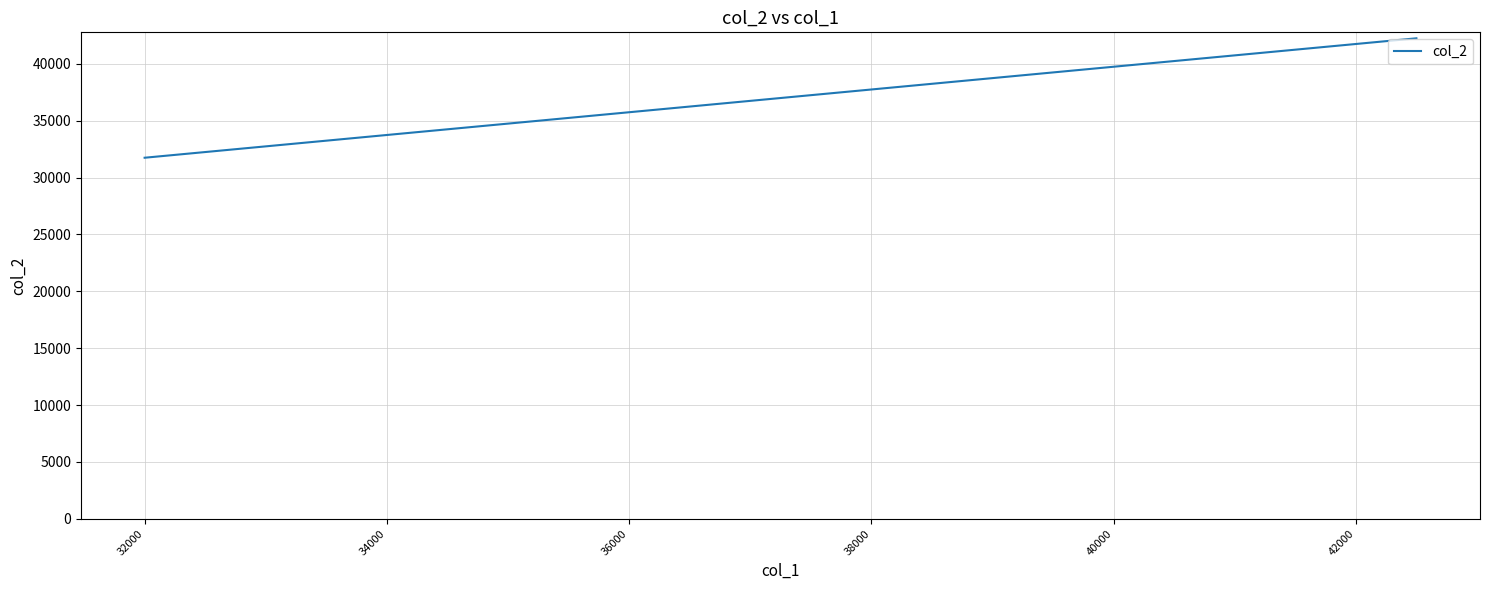

What is the difference between the maximum and minimum values?

10500